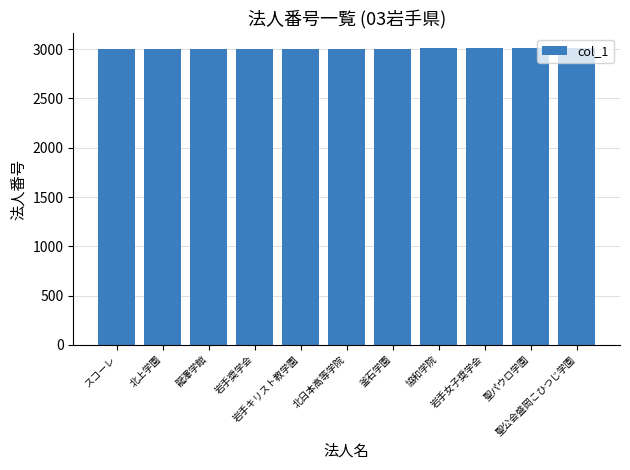

What is the sum of all values?

33066